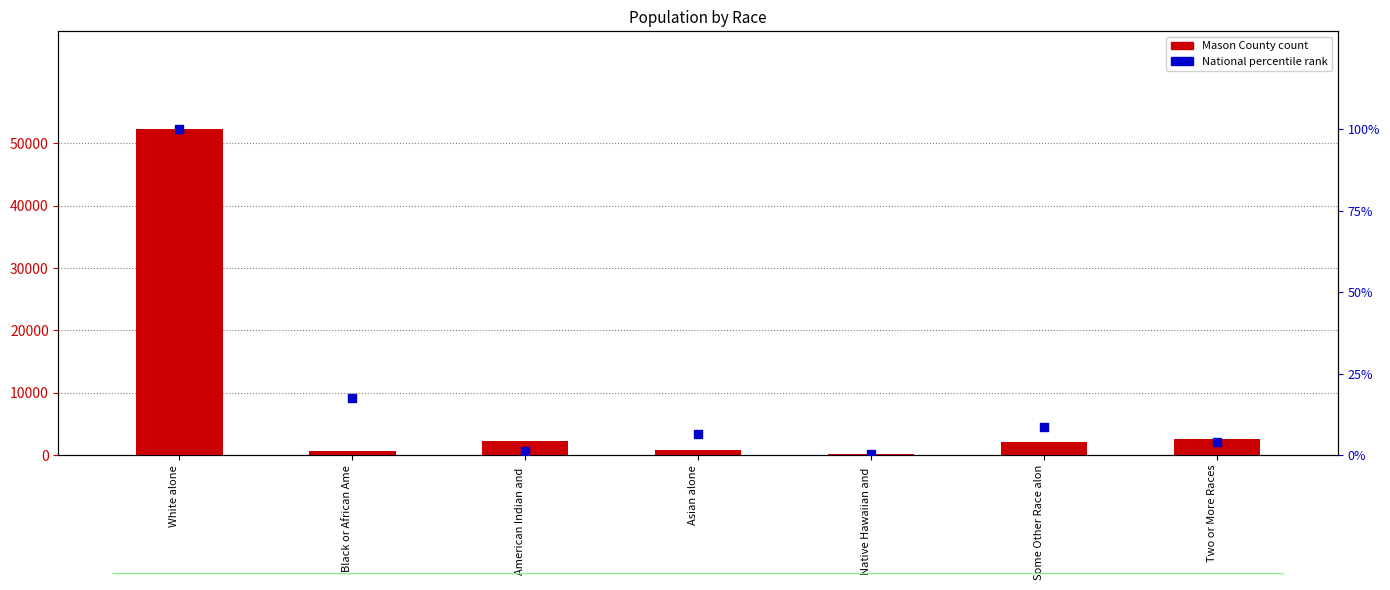

At how many categories does at least one series exceed 18893?

1